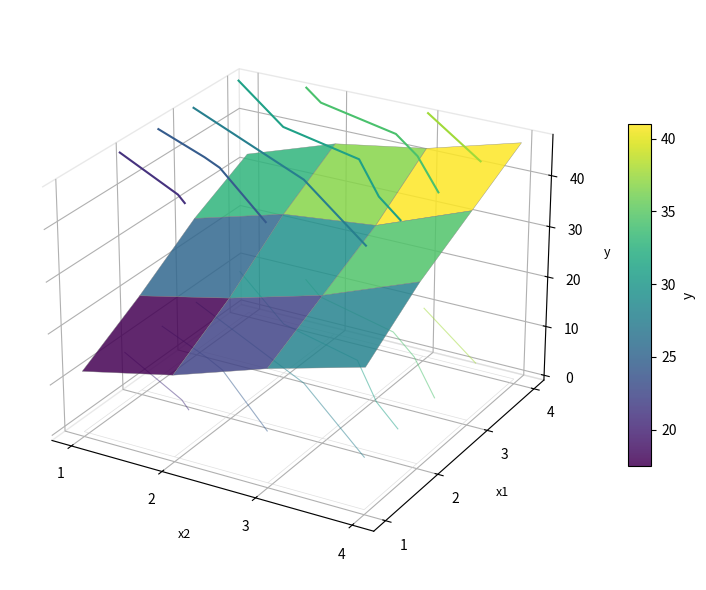

What is the sum of the 4 values at 0 and 3?

80